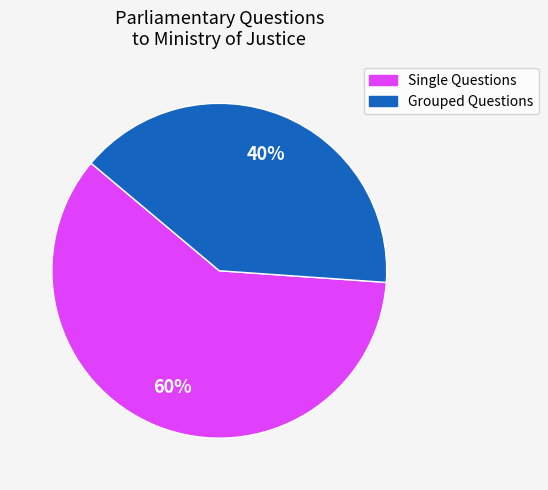

To the nearest percent, what is the average slice percentage?

50%